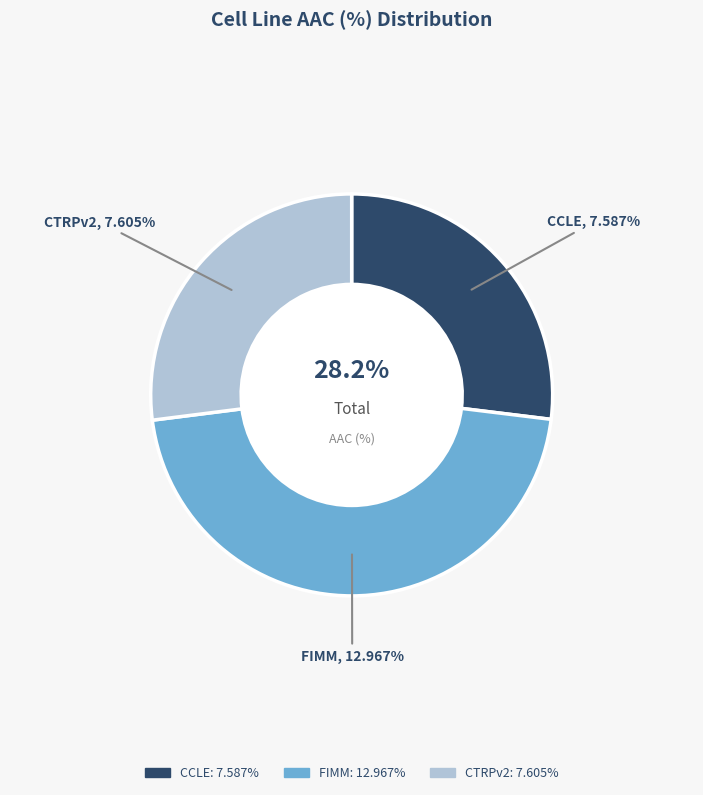

To the nearest percent, what percentage of the pie is FIMM?

46%